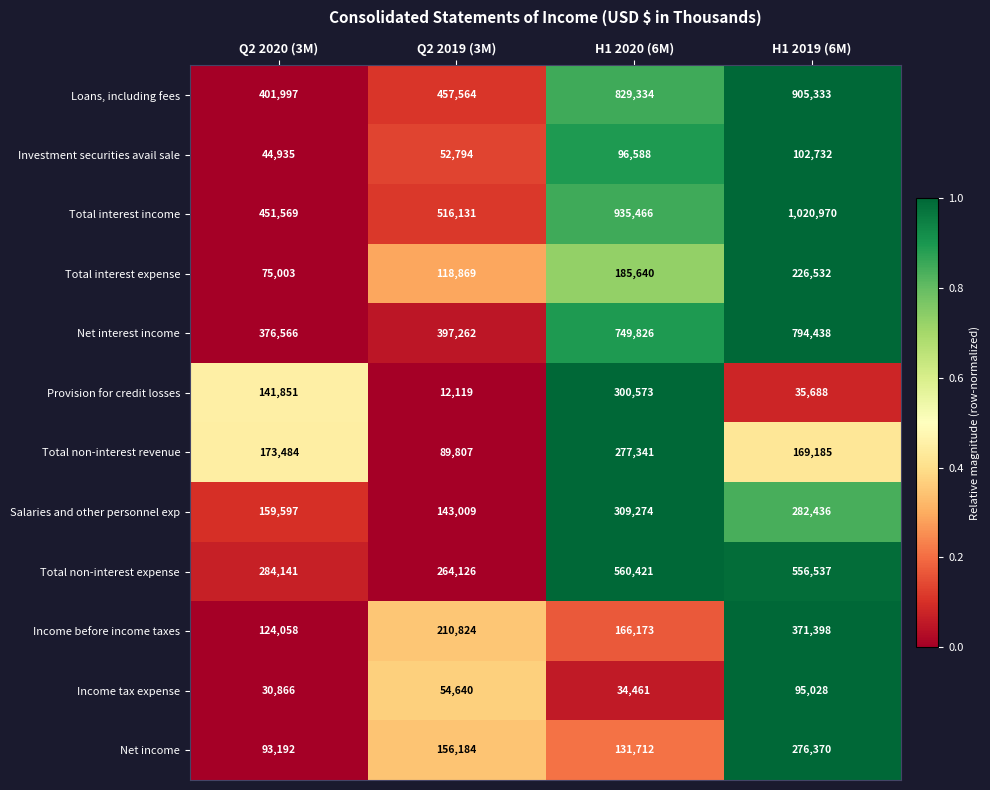

At how many categories does at least one series exceed 390566?

4